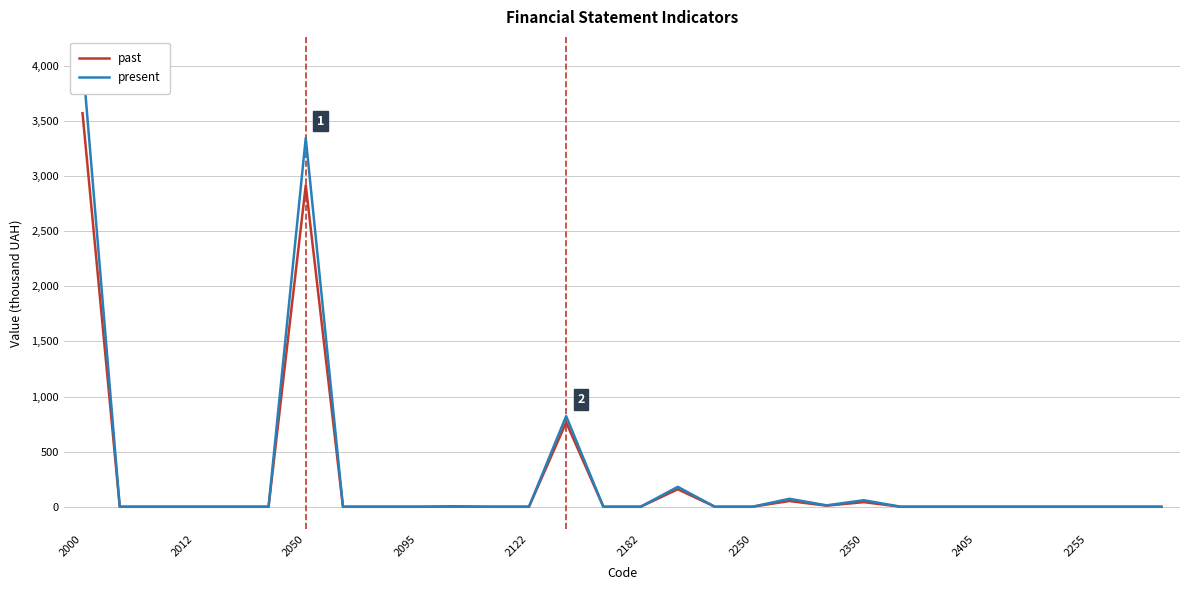

Where is the first local minimum for past?

20